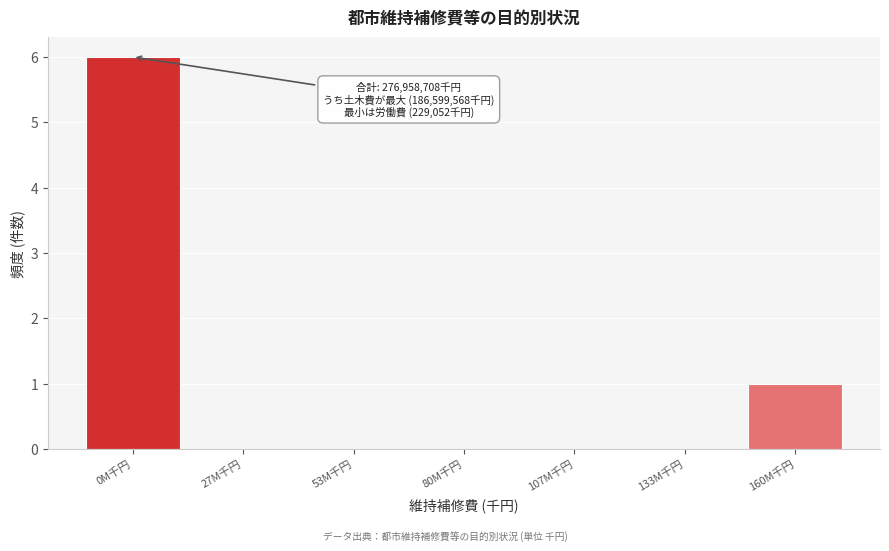

Reading left to right, list all the values displayed in this chart.

0M千円=6	27M千円=0	53M千円=0	80M千円=0	107M千円=0	133M千円=0	160M千円=1